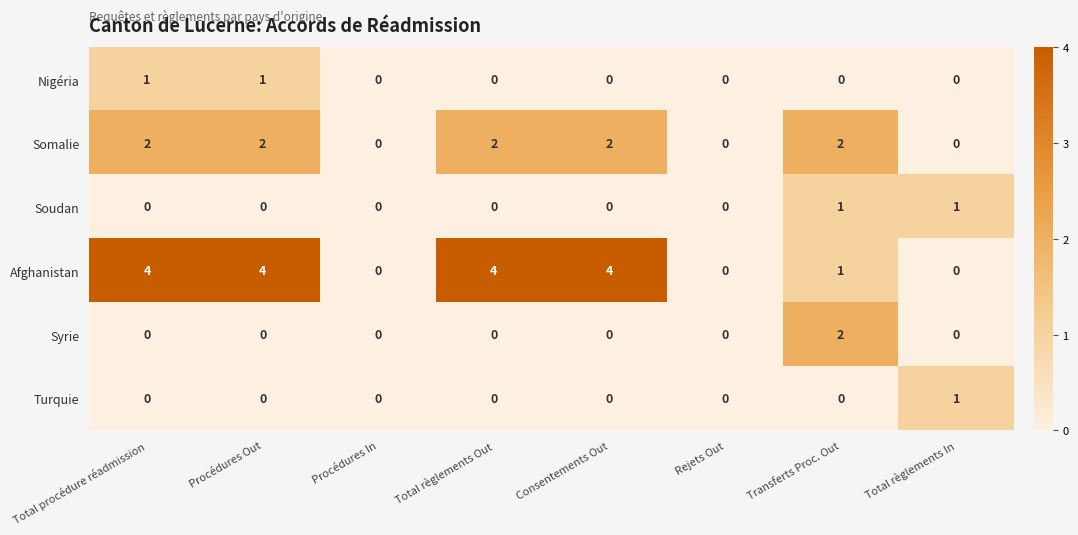

Is it true that Afghanistan equals -2 at Procédures In?

False